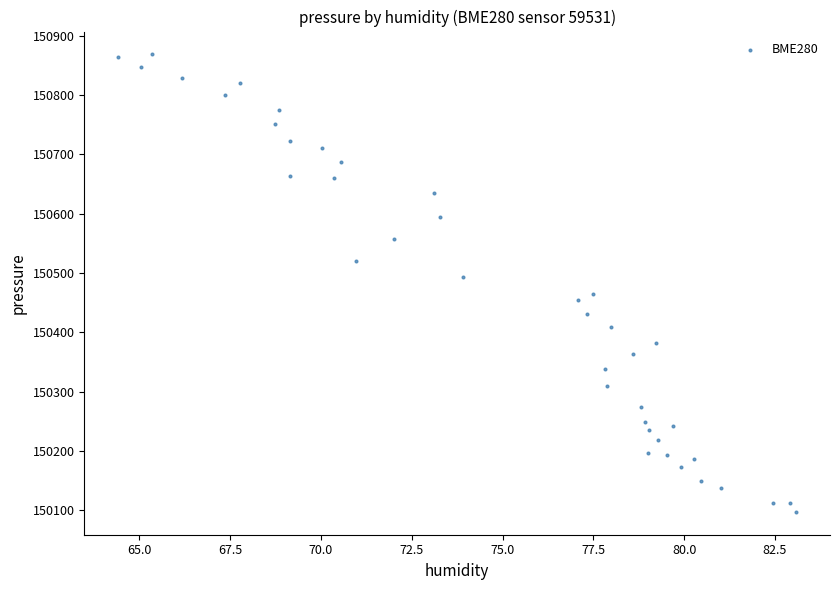

What is the range of X values (max minus min)?

18.7